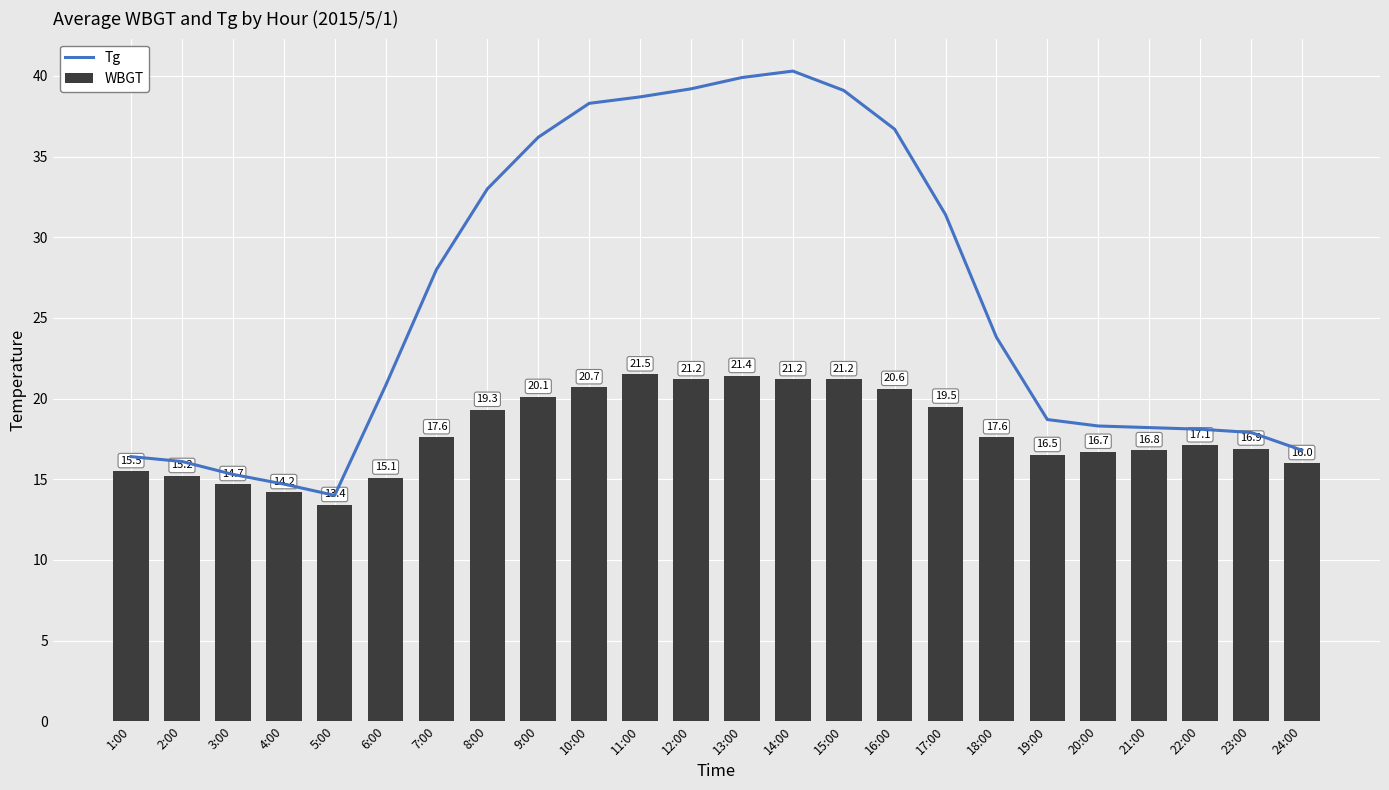

How many series are shown in this chart?

2